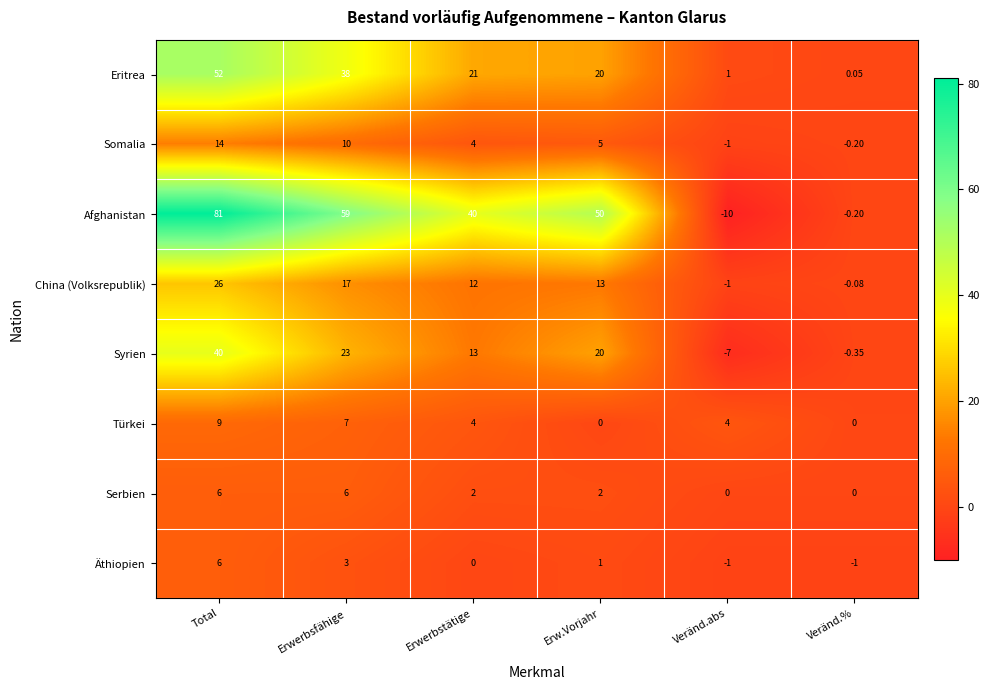

At which category does the chart reach its peak across all series?

Total